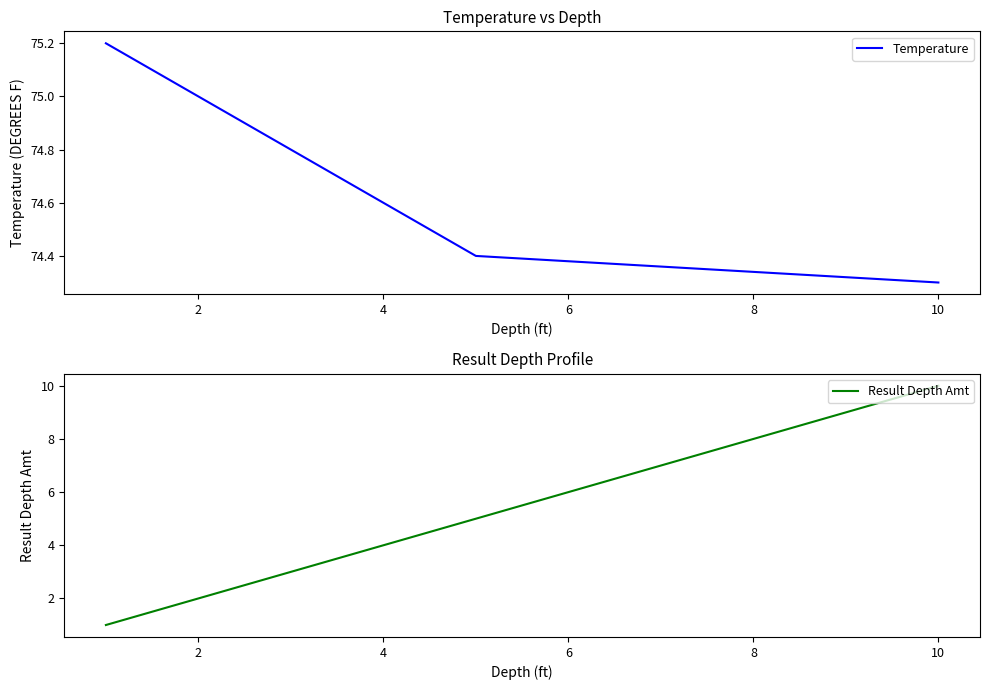

Reading left to right, what are all the values shown in this chart?

Temperature: 75.2	74.4	74.3
Result Depth Amt: 1.0	5.0	10.0